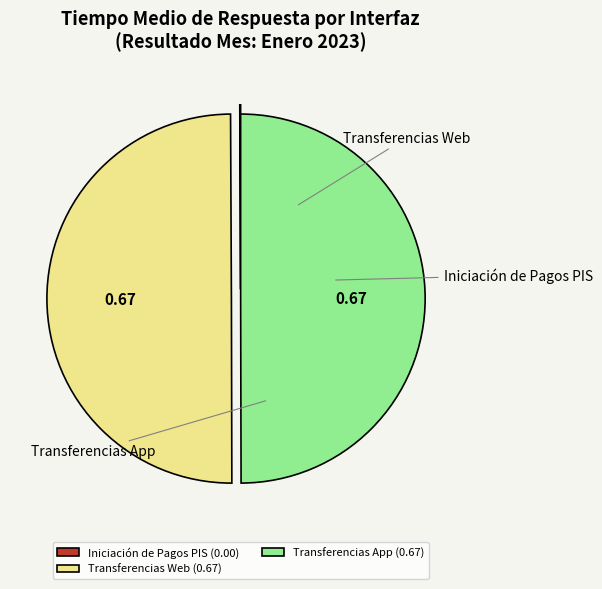

What is the smallest slice in the pie chart?

Iniciación de Pagos PIS